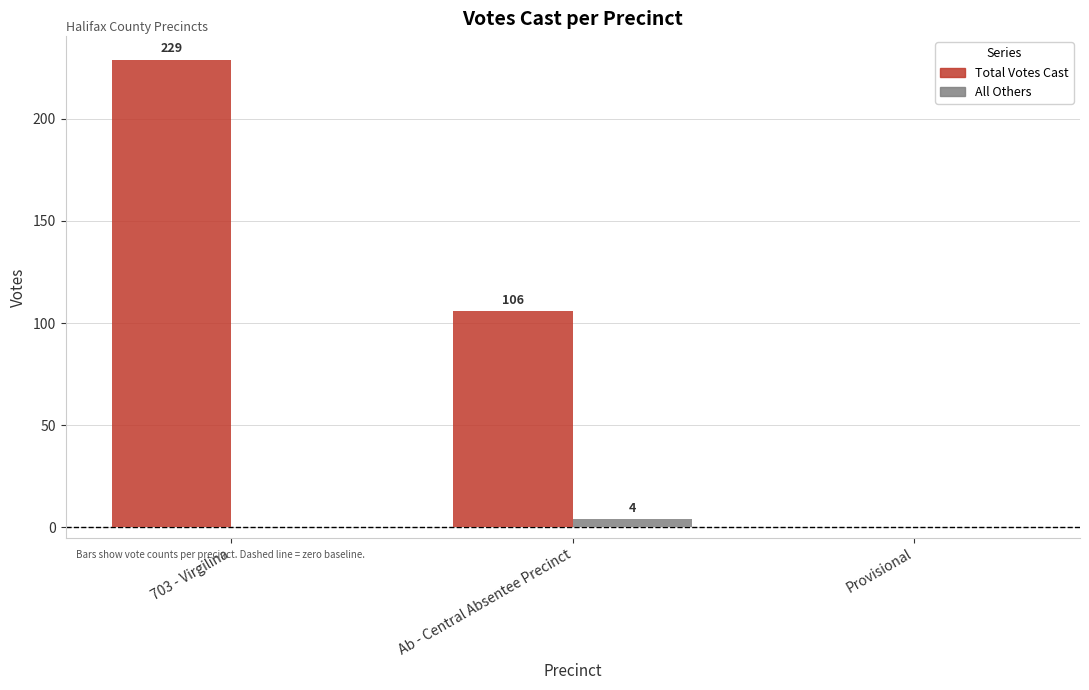

What is the difference between the Total Votes Cast values at Ab - Central Absentee Precinct and Provisional?

106